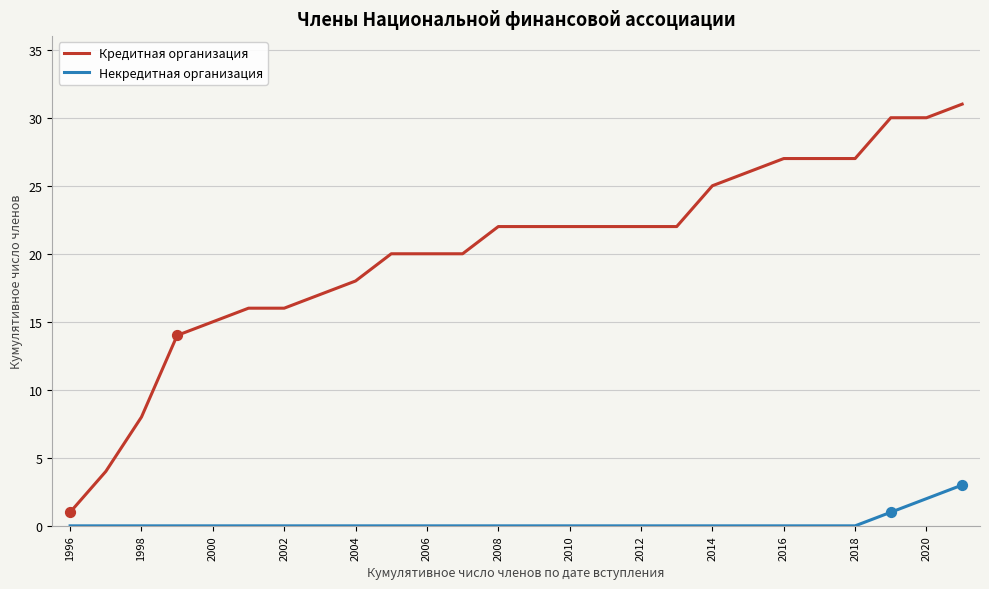

Which series has the widest spread of values?

Кредитная организация